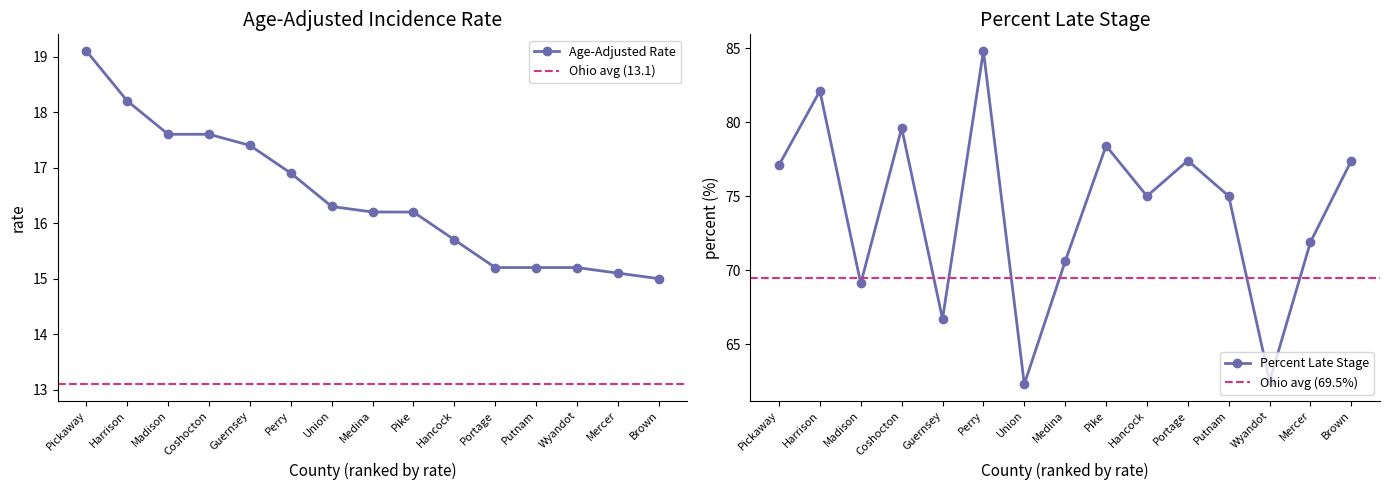

What is the label of the 2nd point from the left?

Harrison